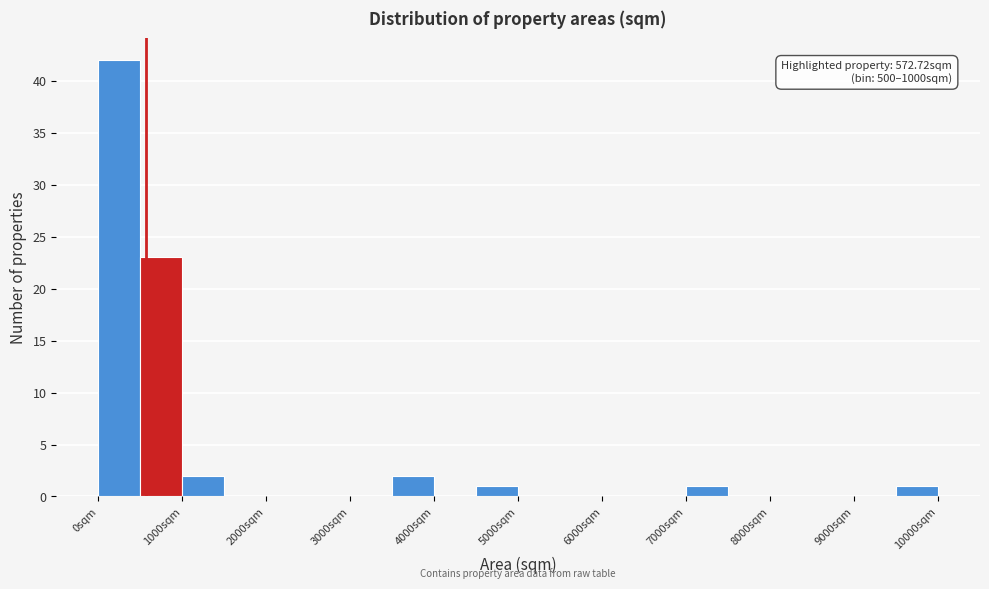

Over which range of the x-axis is the bar tallest?

0 to 500